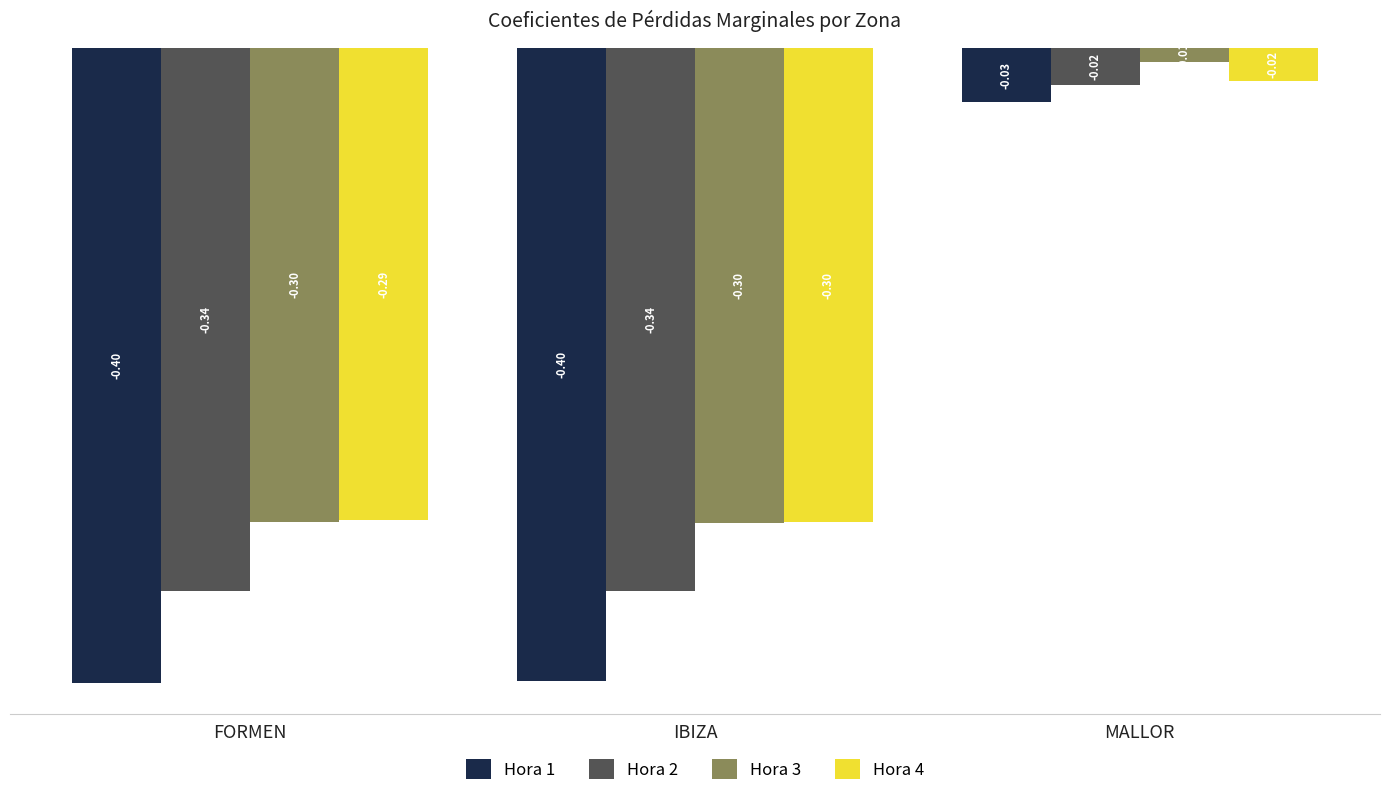

How many distinct data groups are displayed?

4